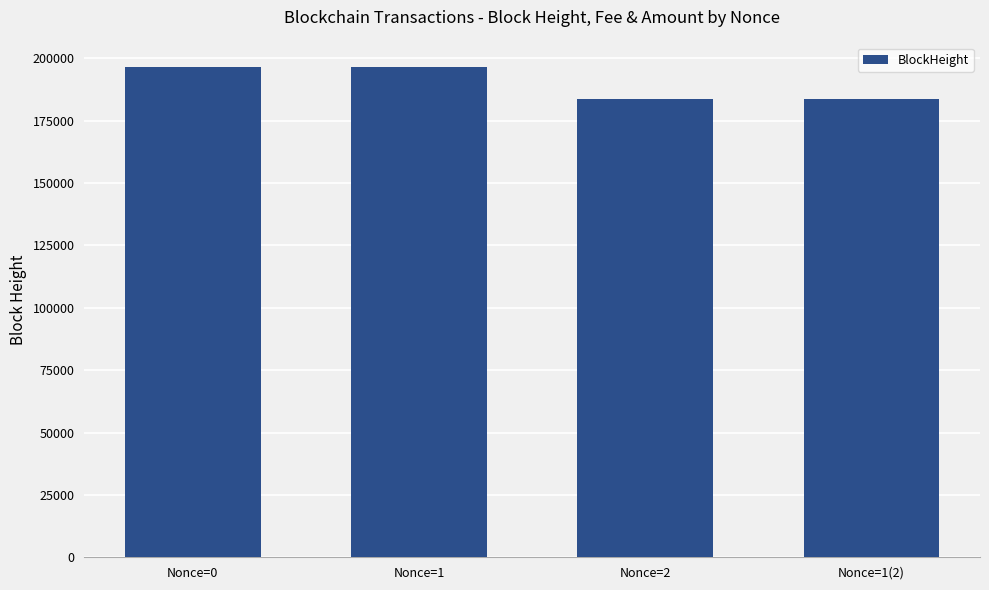

At which label does the data first exceed 196469?

Nonce=0